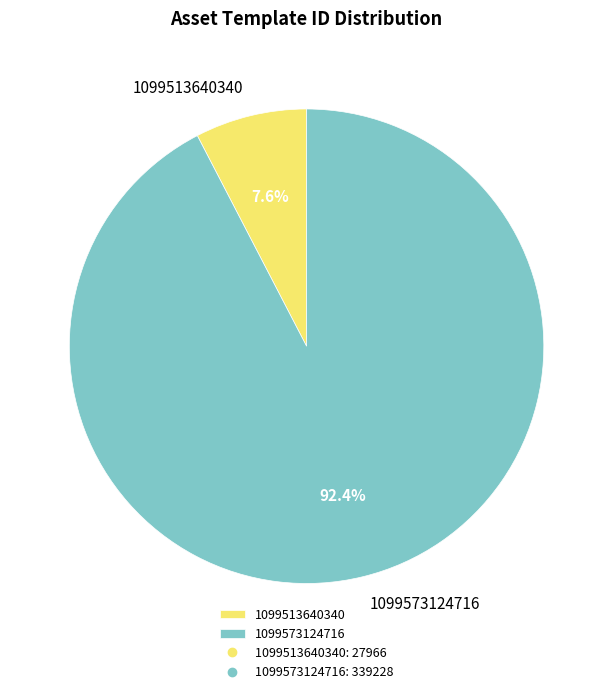

To the nearest percent, what portion does 1099513640340 represent?

8%